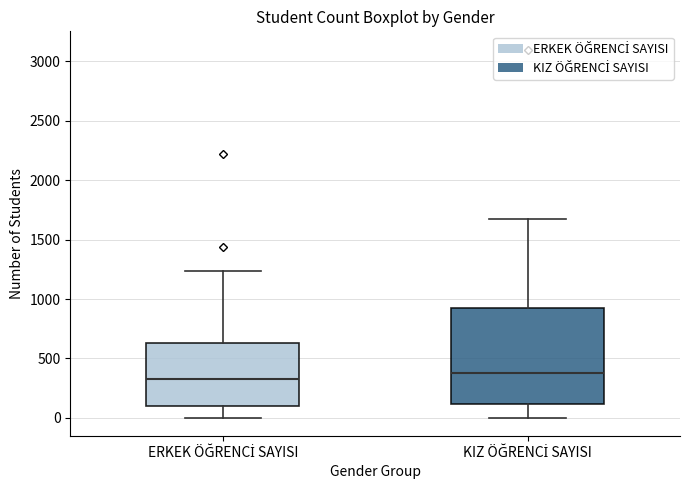

Reading left to right, read every box against the y-axis: the position of its median line, the range the box covers, and the ends of its whiskers. The values are not printed on the chart, so give them approximately, as read against the axis.

ERKEK ÖĞRENCİ SAYISI: median 350, box 100 to 650, whiskers 0 to 1250
KIZ ÖĞRENCİ SAYISI: median 350, box 100 to 950, whiskers 0 to 1650